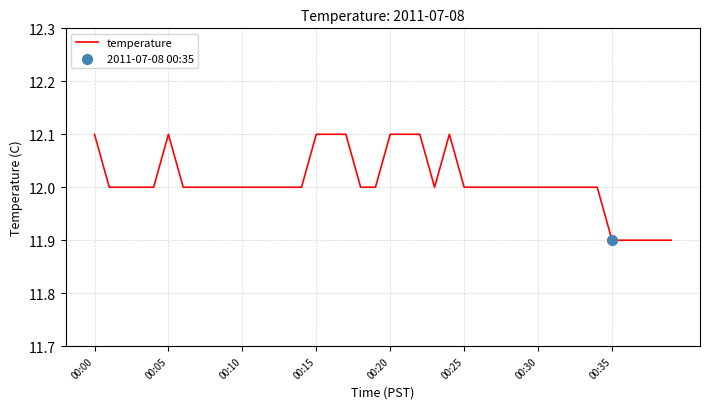

What is the greatest value displayed?

12.1